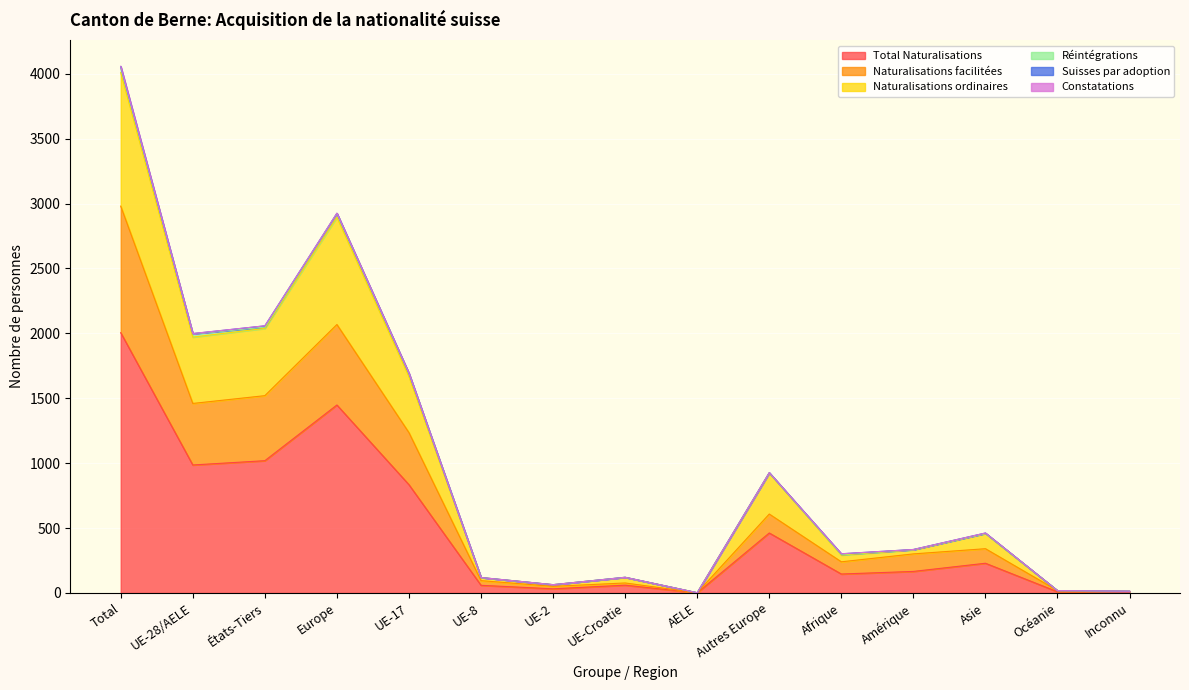

How many data points in Total Naturalisations are less than 166?

7